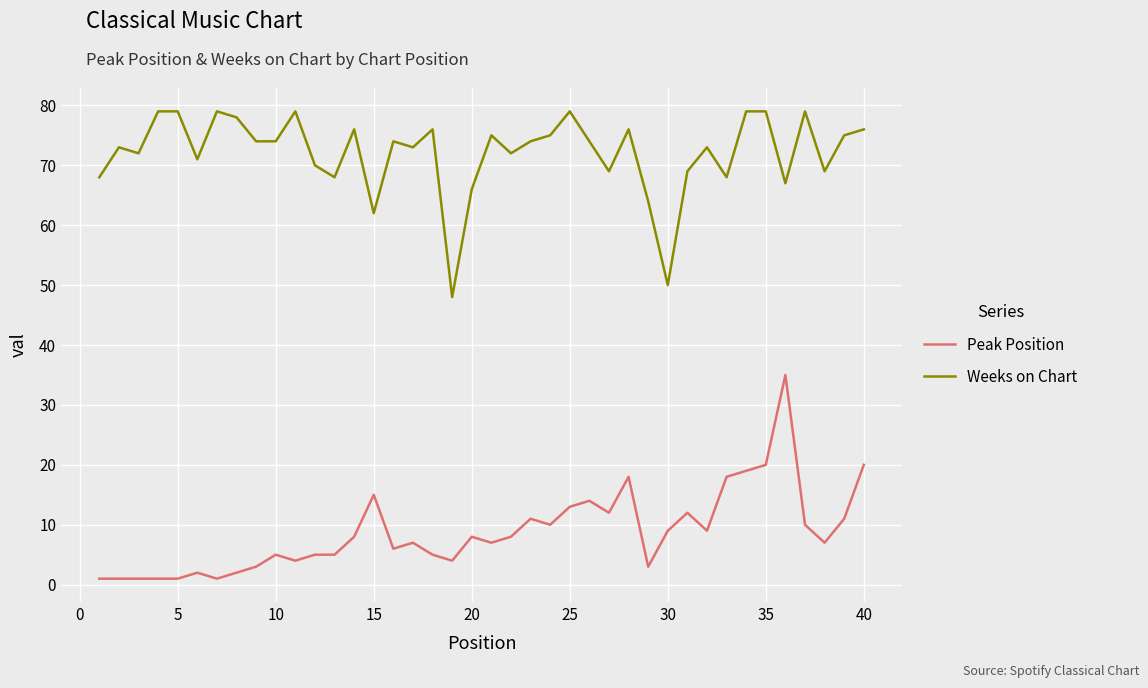

What is the minimum value for Weeks on Chart?

48